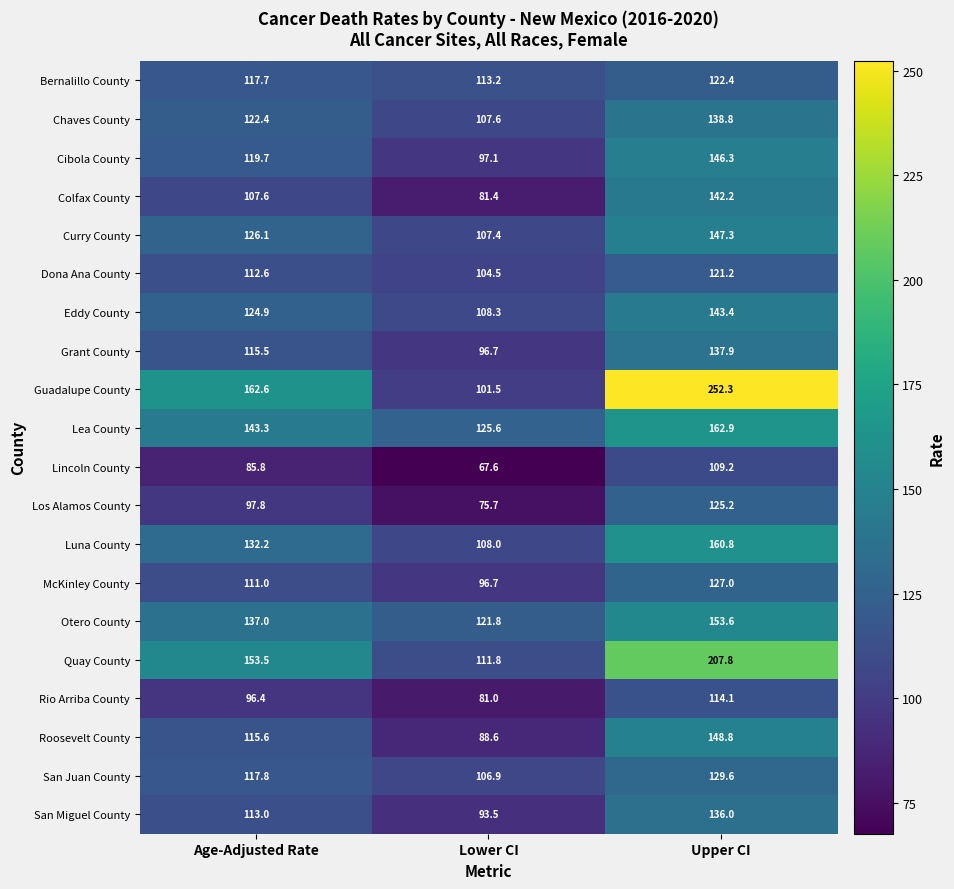

The San Miguel County series shows 48.7 at Lower CI. True or false?

False